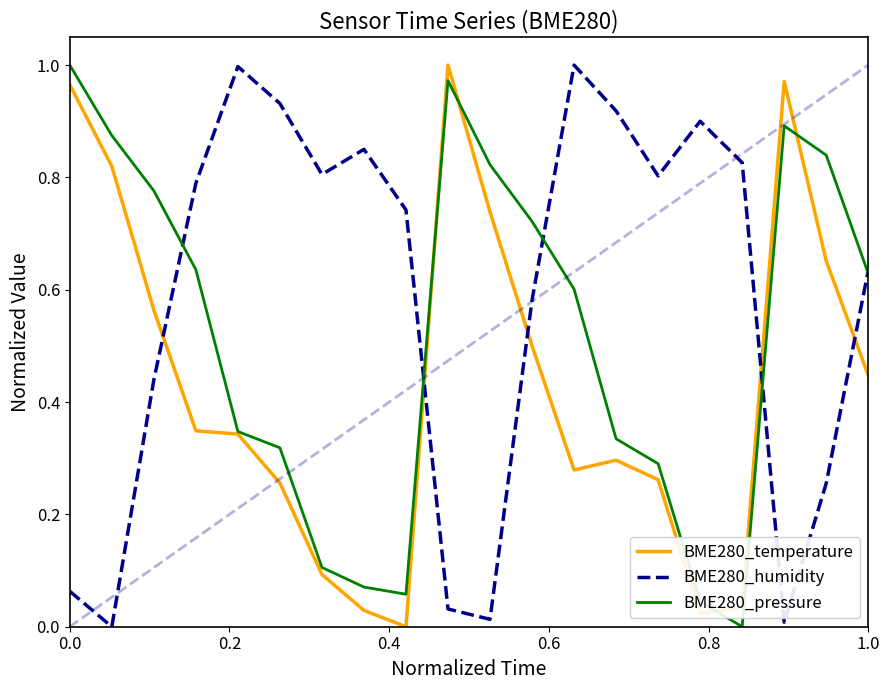

How many values in the BME280_humidity series exceed 0?

19